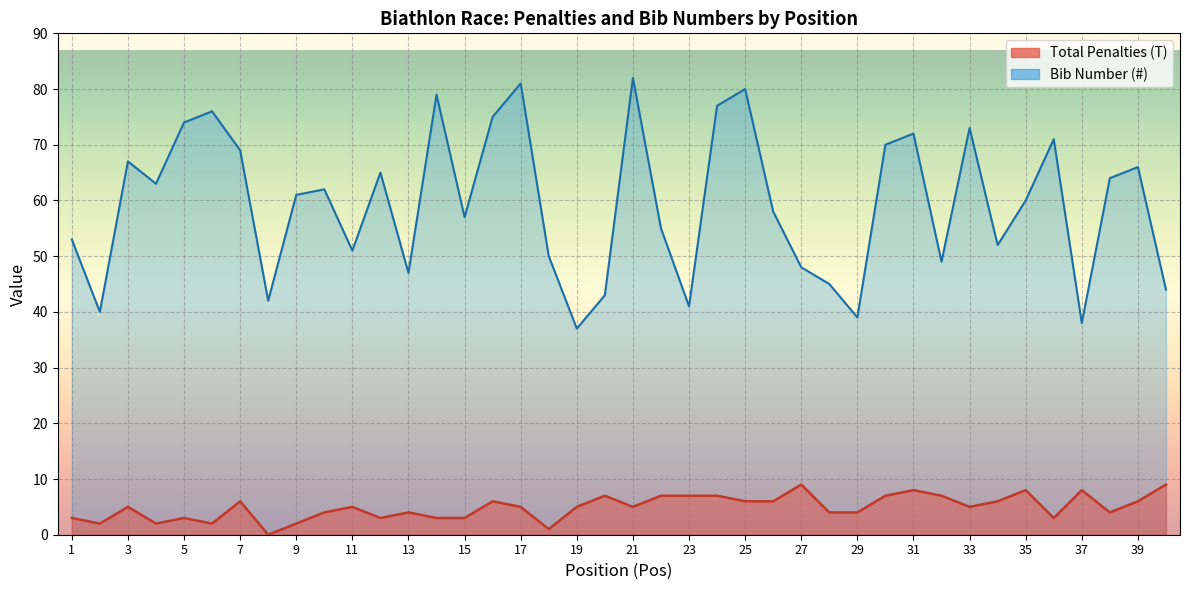

What is the difference between the second highest and minimum values in the Bib Number (#) series?

44